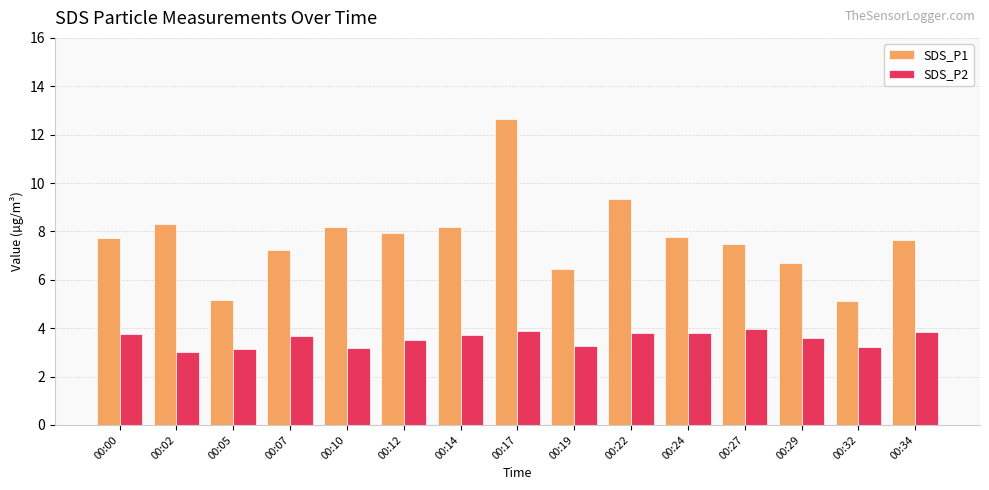

What is the difference between the SDS_P2 values at 00:17 and 00:32?

0.7